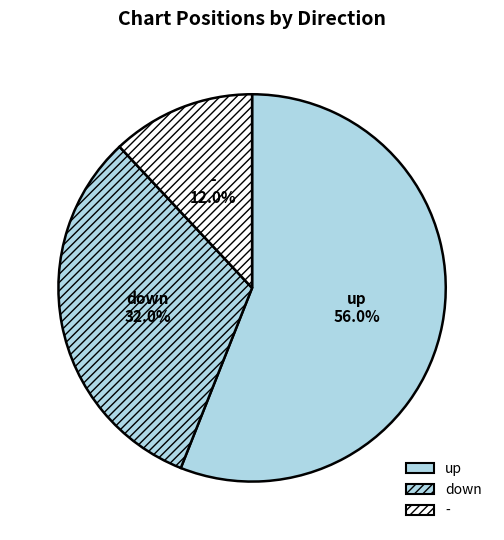

Between down and up, which is larger?

up